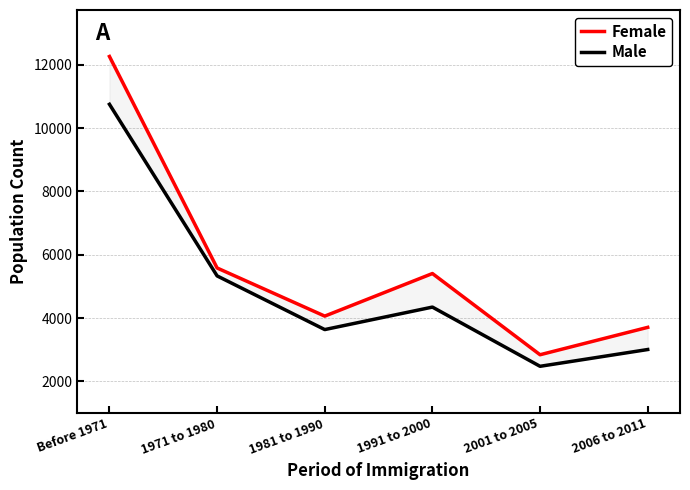

The value of Male at 1991 to 2000 is 2191. True or false?

False